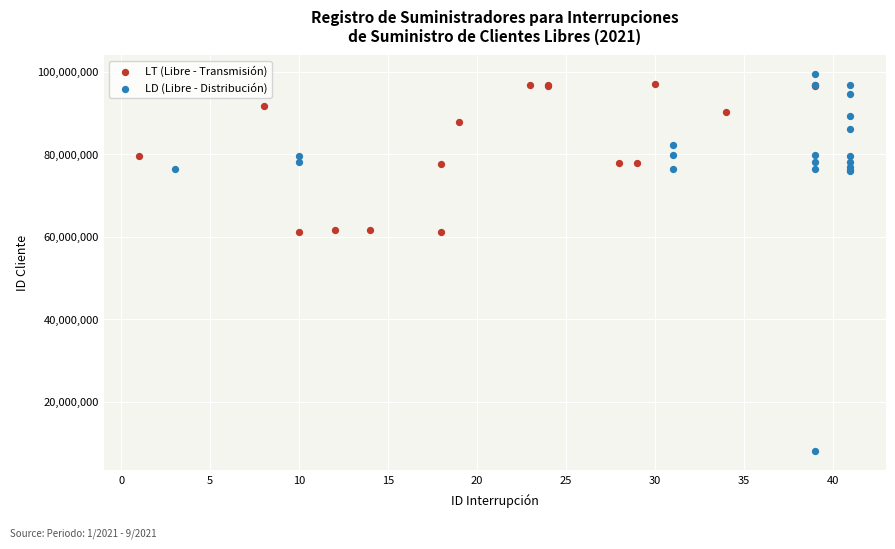

Which series reaches the minimum Y coordinate?

LD (Libre - Distribución)